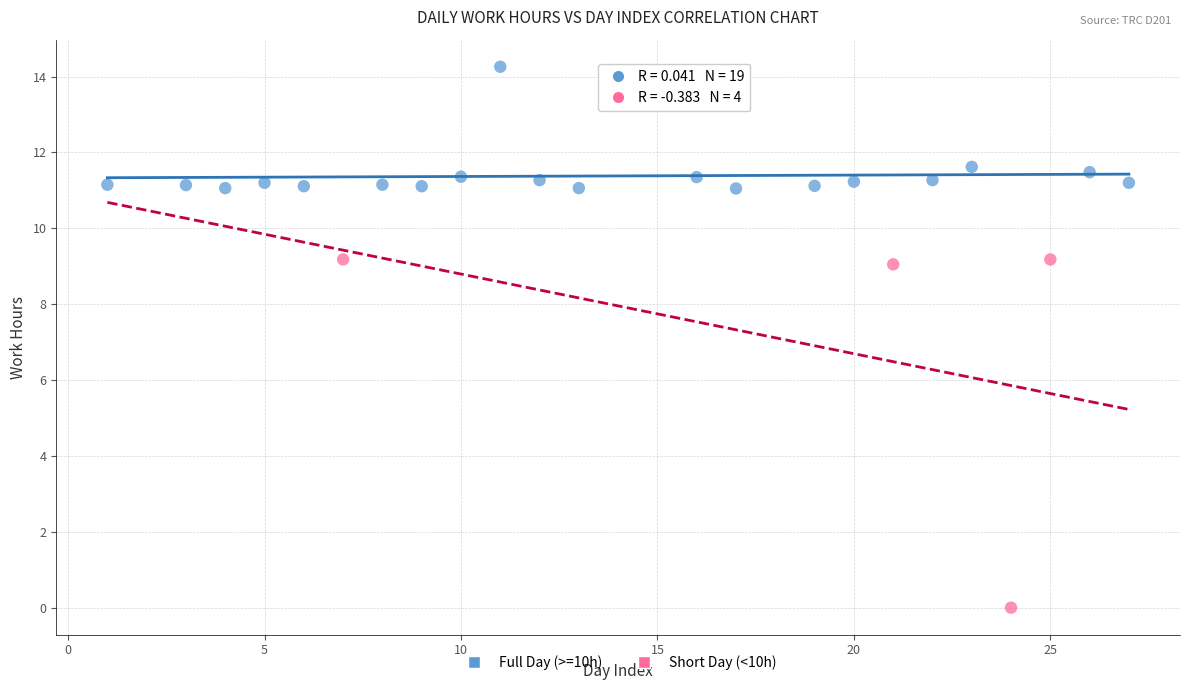

Which series reaches the maximum Y coordinate?

Full Day (>=10h)